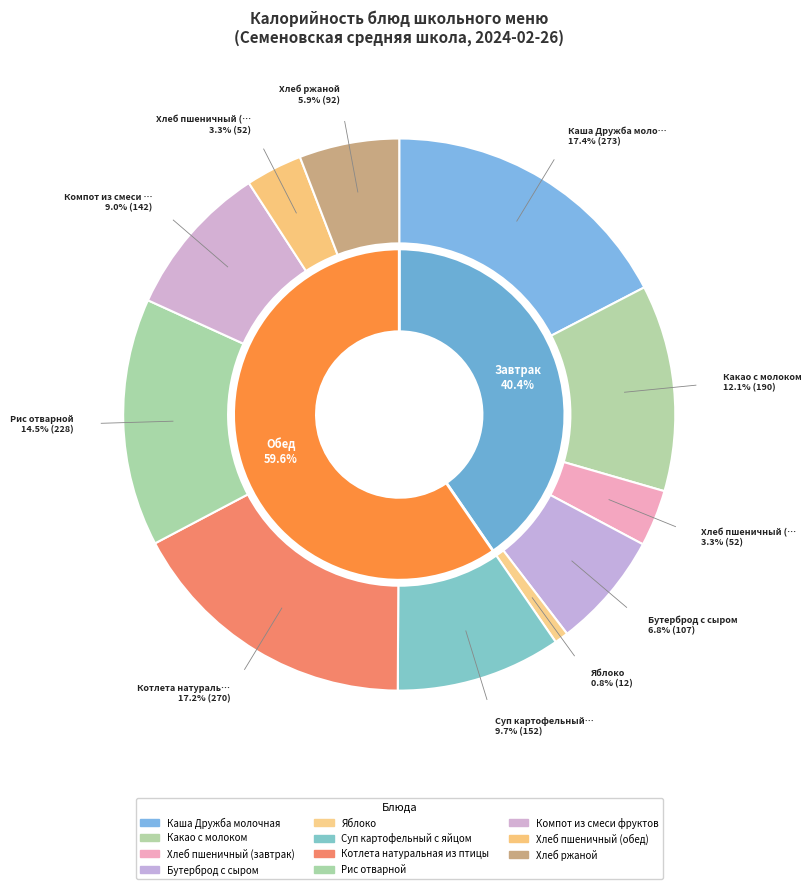

To the nearest percent, what portion does Компот из смеси фруктов represent?

9%